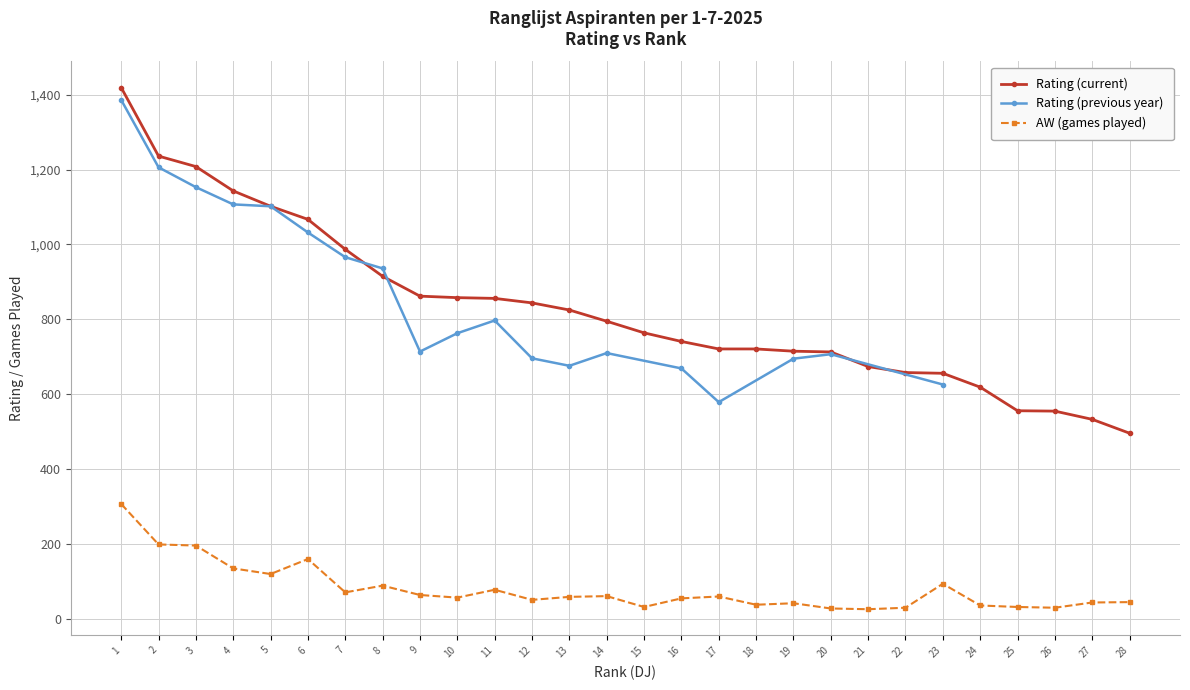

Between 14 and 25, which is larger?

14